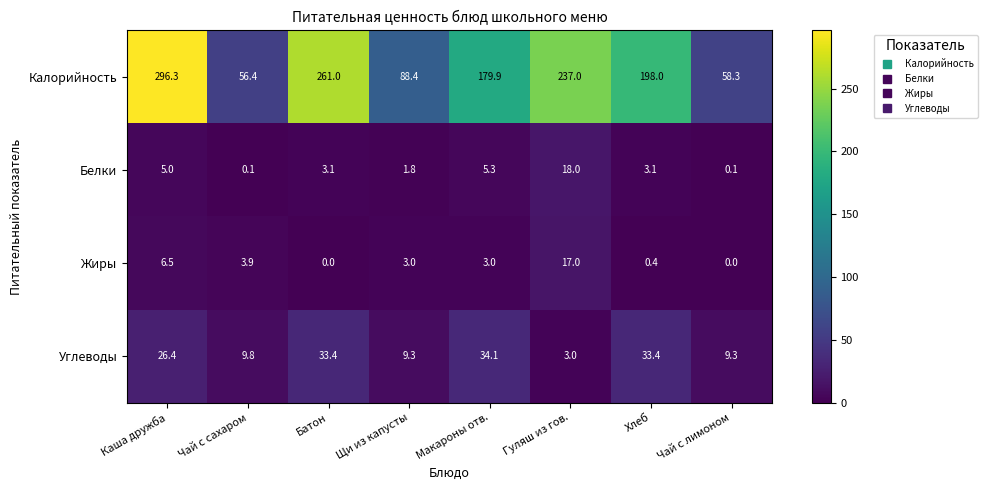

Which series has the widest spread of values?

Калорийность